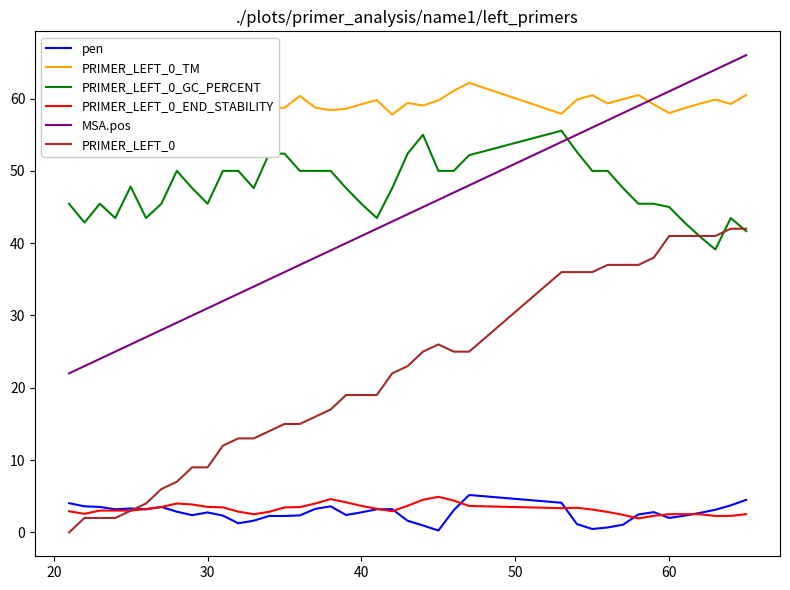

In PRIMER_LEFT_0_GC_PERCENT, how many points are lower than both neighbors (excluding endpoints)?

7